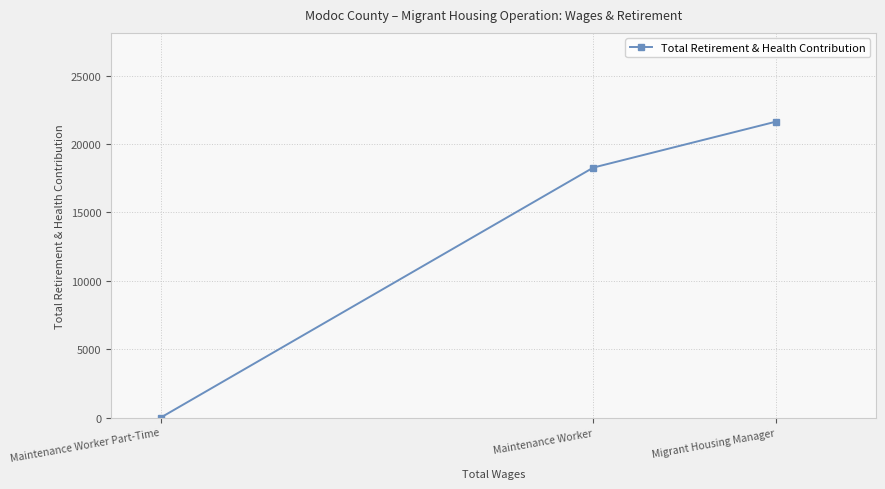

At which category does the chart reach its minimum across all series?

Maintenance Worker Part-Time